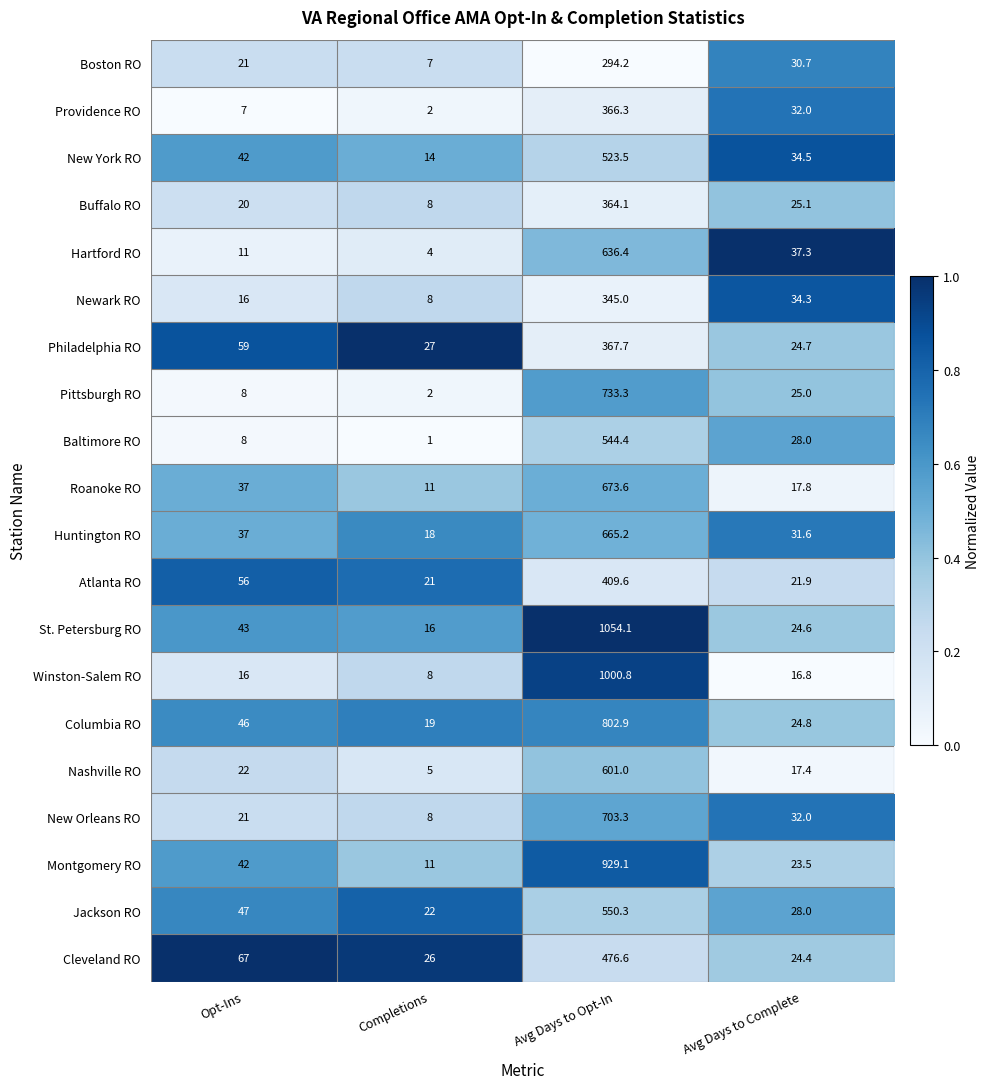

At Avg Days to Opt-In, list the series in order from largest to smallest.

St. Petersburg RO, Winston-Salem RO, Montgomery RO, Columbia RO, Pittsburgh RO, New Orleans RO, Roanoke RO, Huntington RO, Hartford RO, Nashville RO, Jackson RO, Baltimore RO, New York RO, Cleveland RO, Atlanta RO, Philadelphia RO, Providence RO, Buffalo RO, Newark RO, Boston RO